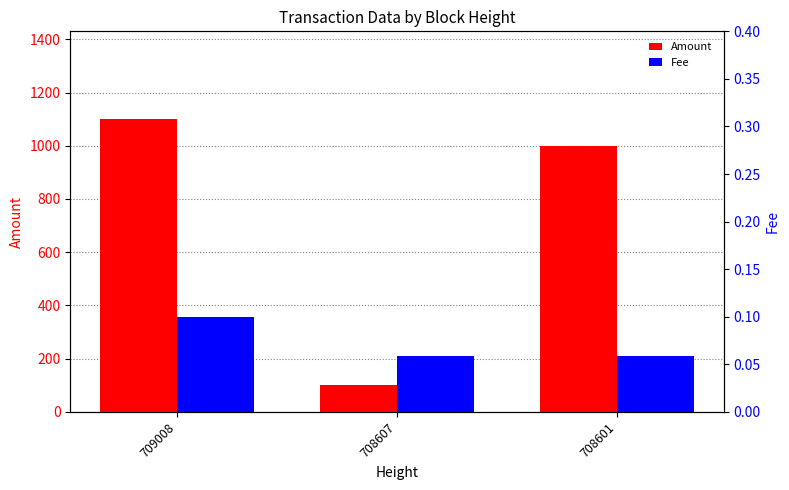

Is the value of Fee at 708601 greater than the value of Amount at 708601?

No